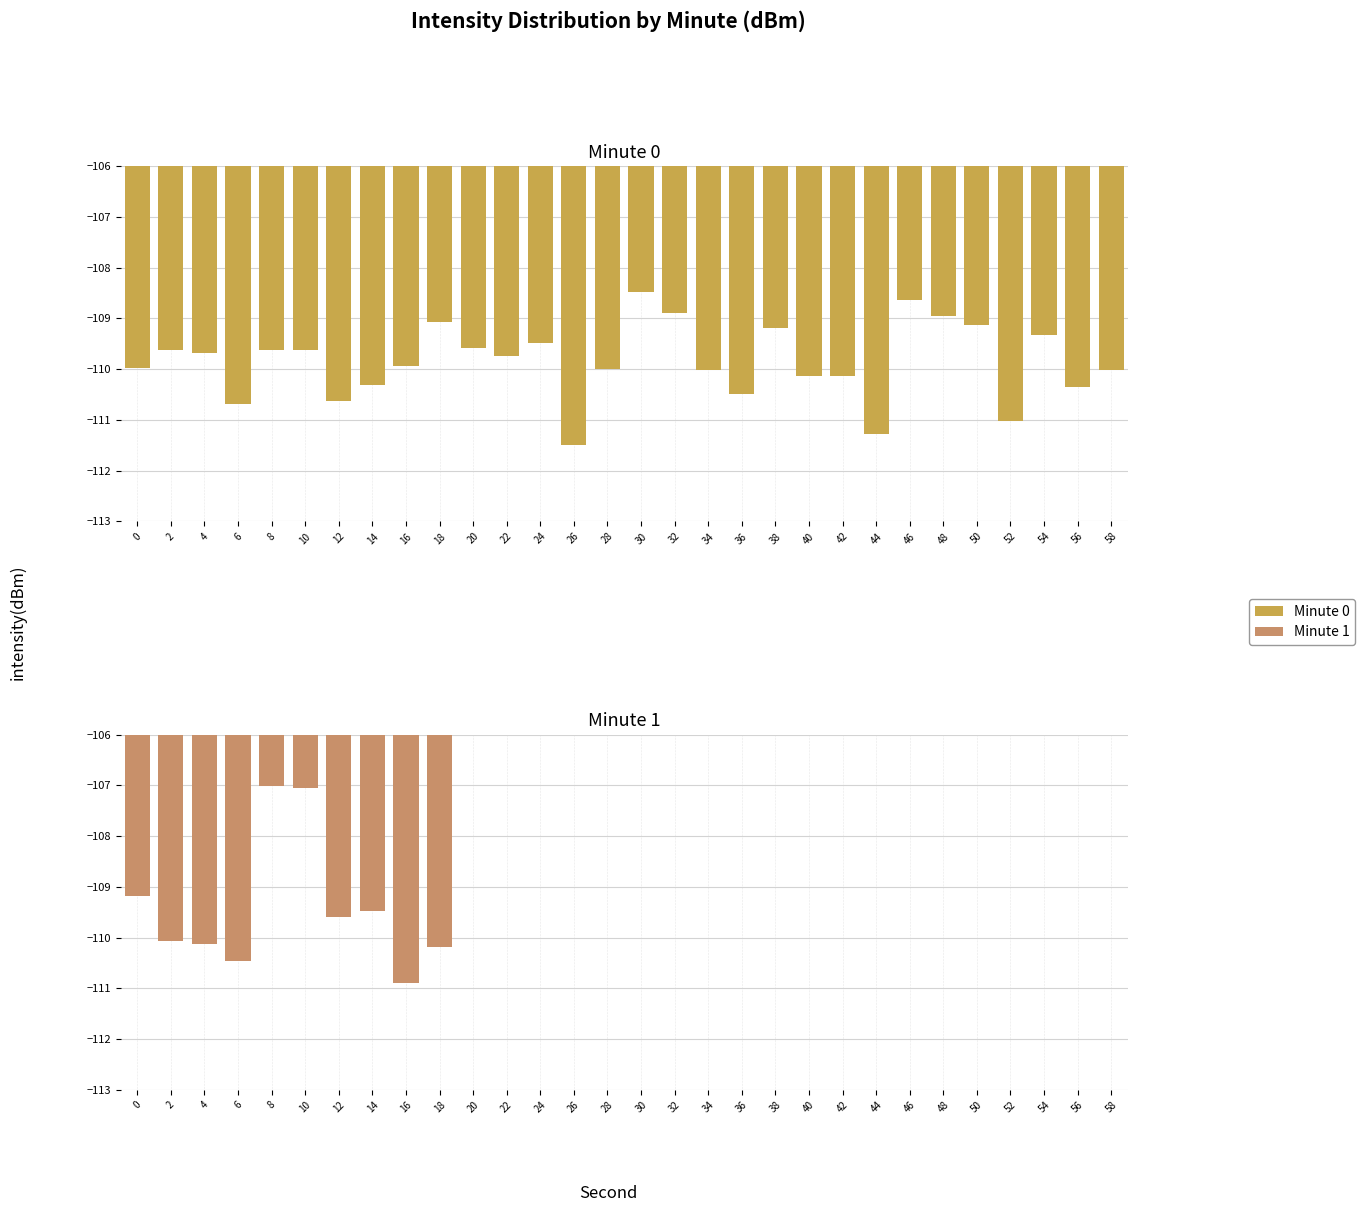

Which category has the highest value across all series?

30